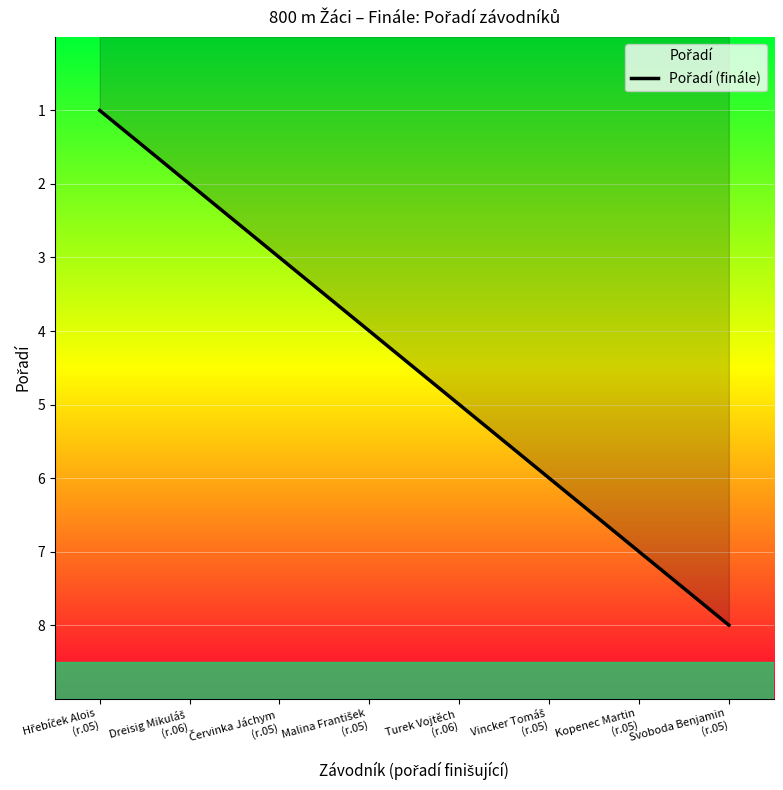

List the labels in order of value, largest first.

Svoboda Benjamin
(r.05), Kopenec Martin
(r.05), Vincker Tomáš
(r.05), Turek Vojtěch
(r.06), Malina František
(r.05), Červinka Jáchym
(r.05), Dreisig Mikuláš
(r.06), Hřebíček Alois
(r.05)